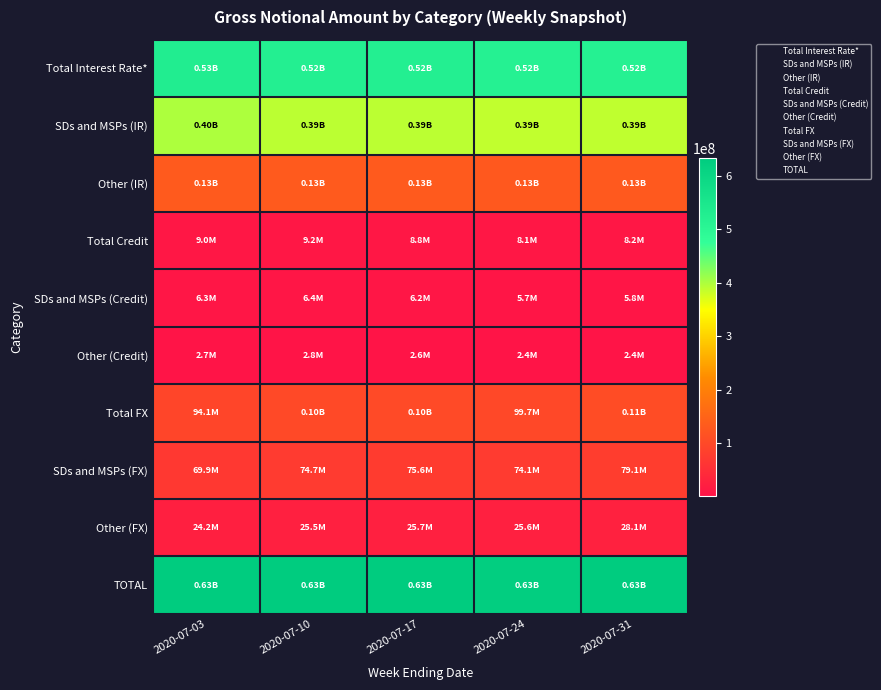

What is the smallest value displayed?

2422136